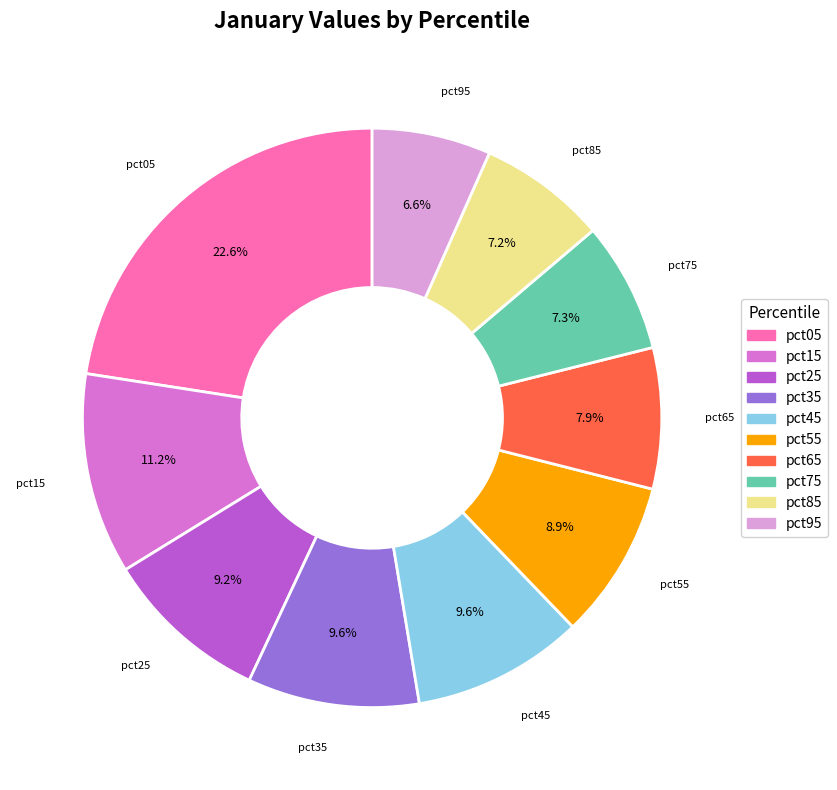

Is it true that pct55 is 1% of the pie?

False